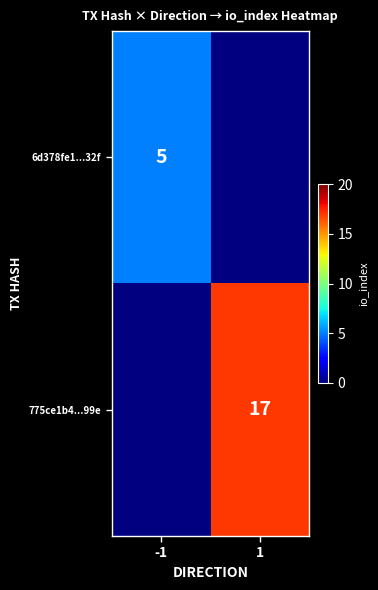

Is it true that 6d378fe1...32f equals 2 at -1?

False